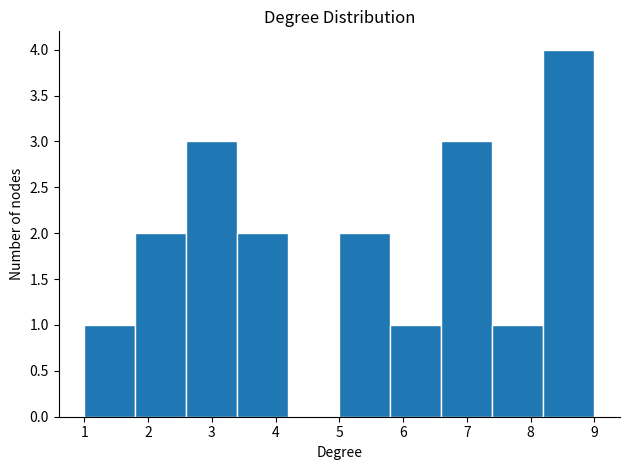

Reading left to right, transcribe this chart: for each bar, give the range it covers on the x-axis and its height. The values are not printed on the chart, so give them approximately, as read against the axis.

1.0 to 1.8: 1
1.8 to 2.6: 2
2.6 to 3.4: 3
3.4 to 4.2: 2
4.2 to 5.0: 0
5.0 to 5.8: 2
5.8 to 6.6: 1
6.6 to 7.4: 3
7.4 to 8.2: 1
8.2 to 9.0: 4